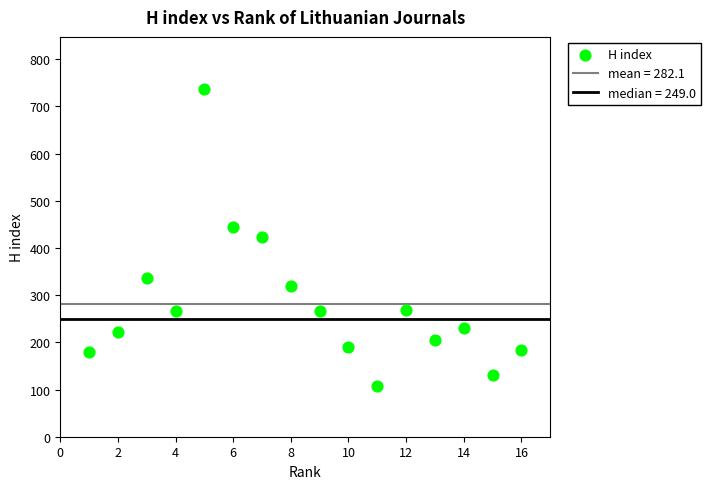

What is the range of X values (max minus min)?

15